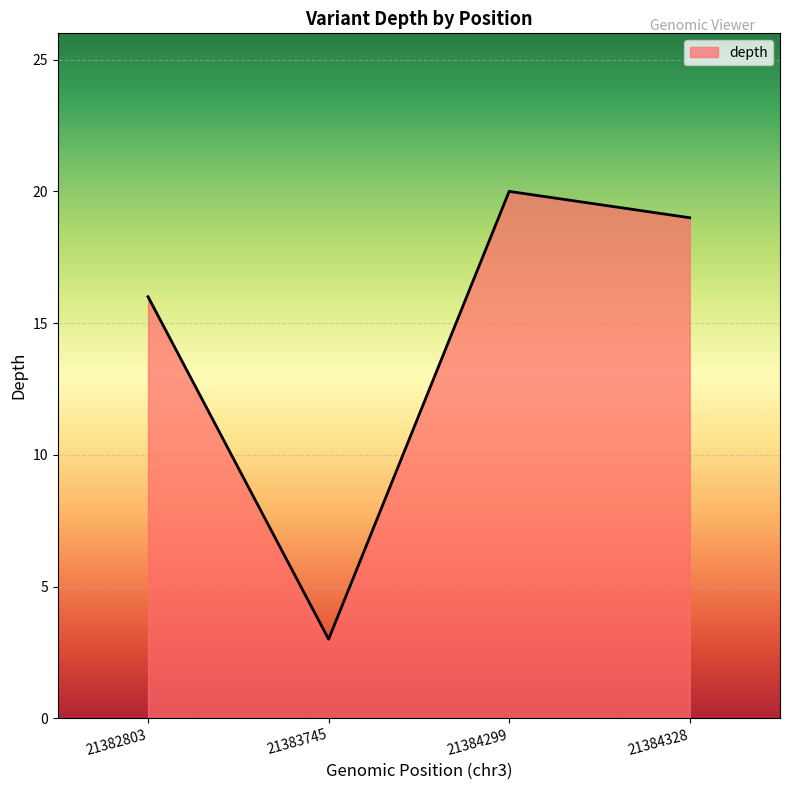

Reading right to left, transcribe all the data shown in this chart.

19	20	3	16